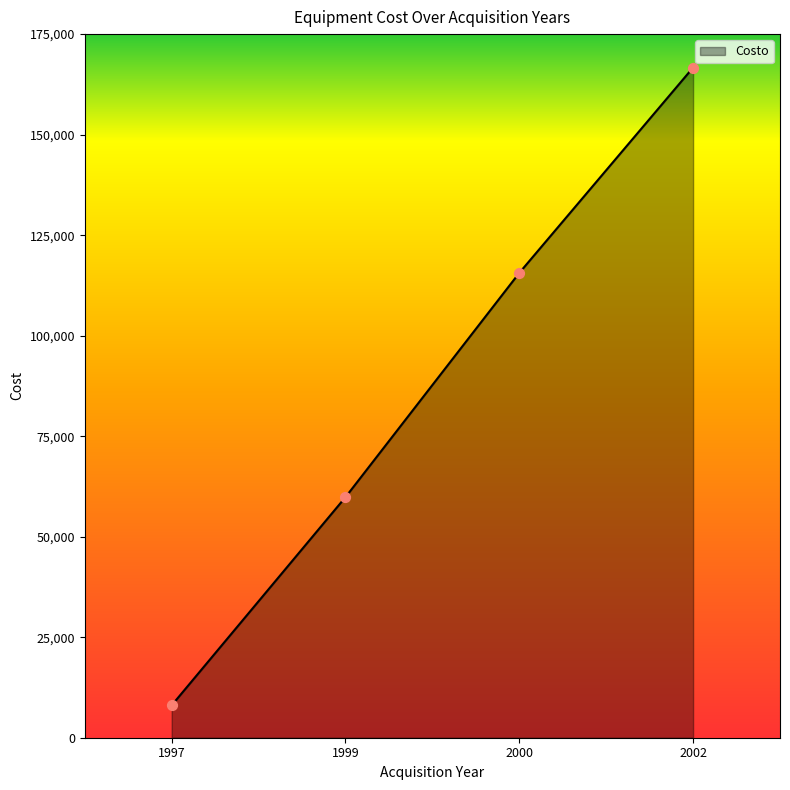

Which has a higher value, 1999 or 1997?

1999